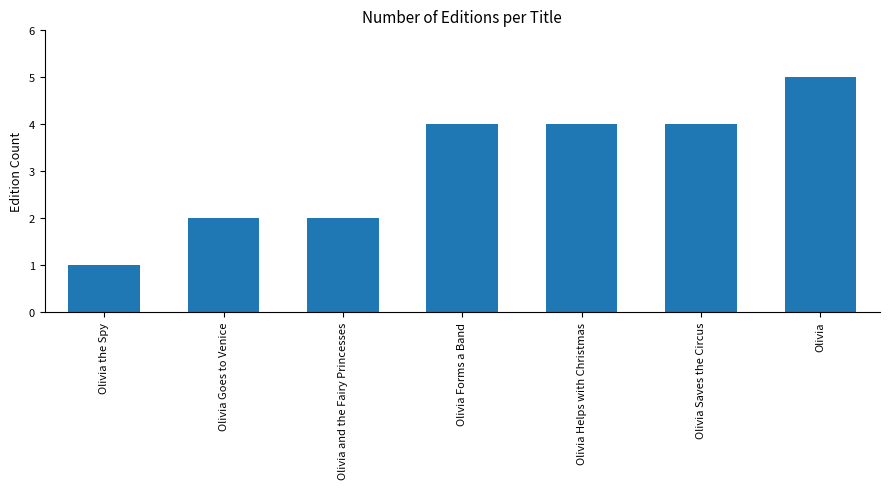

Which has a higher value, Olivia and the Fairy Princesses or Olivia?

Olivia